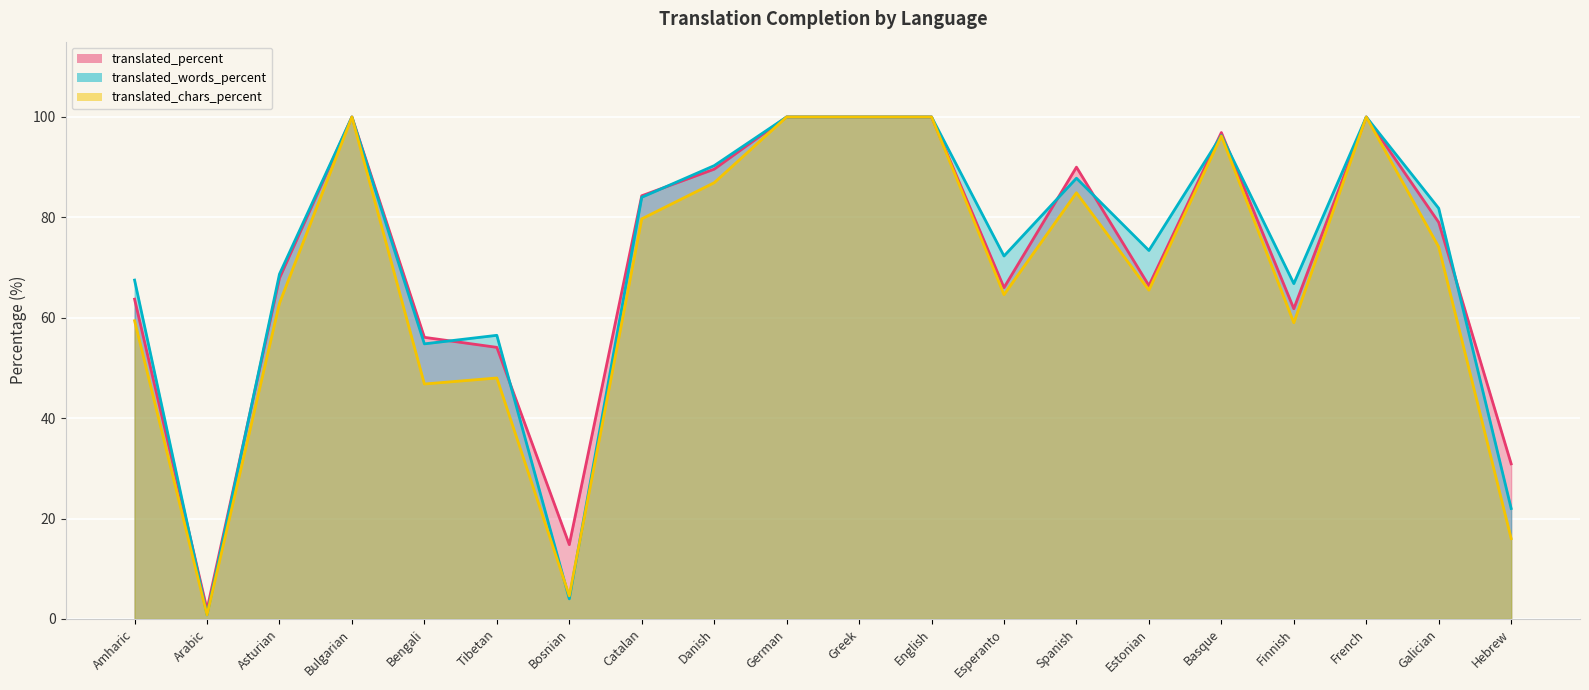

Is it true that translated_words_percent (line) equals 124.2 at Esperanto?

False